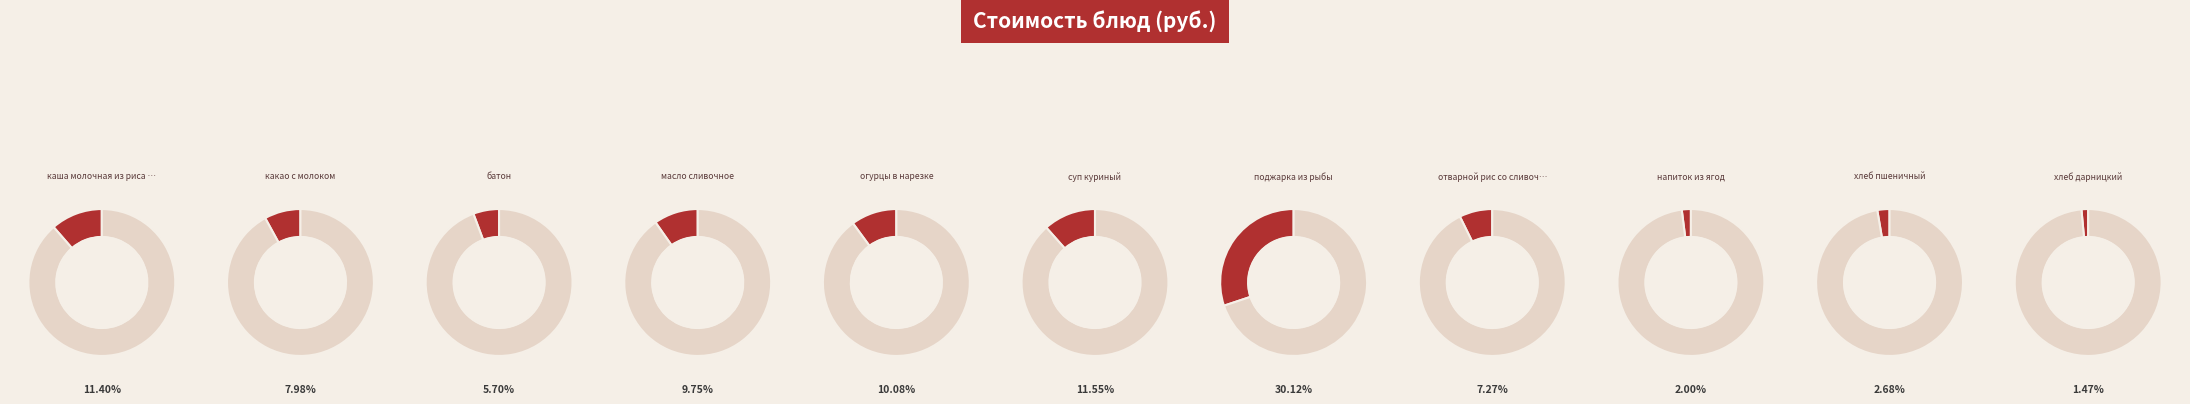

To the nearest percent, what portion does масло сливочное represent?

10%